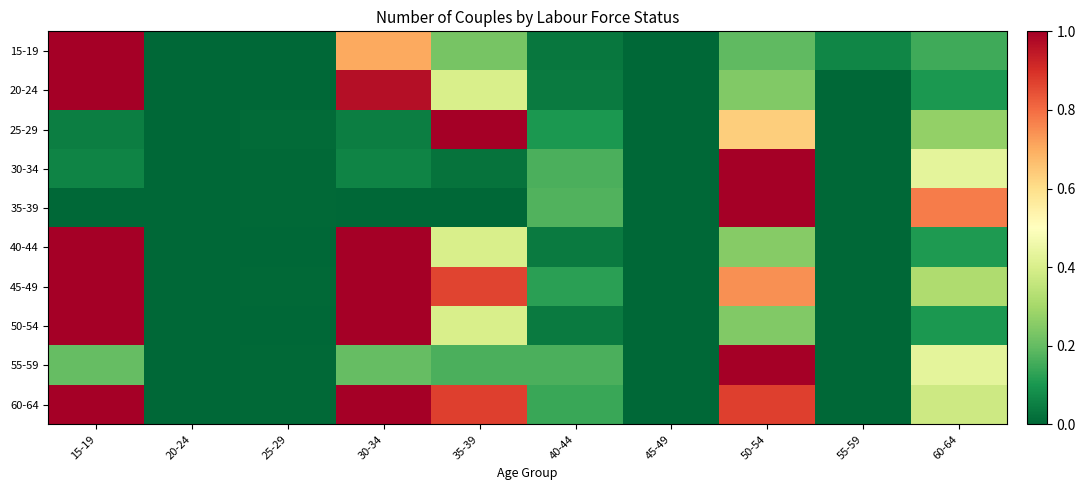

Reading left to right, what are all the values shown in this chart?

15-19: 15-19=1.0	20-24=0.0	25-29=0.0	30-34=0.7	35-39=0.2	40-44=0.0	45-49=0.0	50-54=0.2	55-59=0.1	60-64=0.2
20-24: 15-19=1.0	20-24=0.0	25-29=0.0	30-34=1.0	35-39=0.4	40-44=0.0	45-49=0.0	50-54=0.2	55-59=0.0	60-64=0.1
25-29: 15-19=0.0	20-24=0.0	25-29=0.0	30-34=0.1	35-39=1.0	40-44=0.1	45-49=0.0	50-54=0.6	55-59=0.0	60-64=0.3
30-34: 15-19=0.1	20-24=0.0	25-29=0.0	30-34=0.1	35-39=0.0	40-44=0.2	45-49=0.0	50-54=1.0	55-59=0.0	60-64=0.4
35-39: 15-19=0.0	20-24=0.0	25-29=0.0	30-34=0.0	35-39=0.0	40-44=0.2	45-49=0.0	50-54=1.0	55-59=0.0	60-64=0.8
40-44: 15-19=1.0	20-24=0.0	25-29=0.0	30-34=1.0	35-39=0.4	40-44=0.0	45-49=0.0	50-54=0.3	55-59=0.0	60-64=0.1
45-49: 15-19=1.0	20-24=0.0	25-29=0.0	30-34=1.0	35-39=0.9	40-44=0.1	45-49=0.0	50-54=0.7	55-59=0.0	60-64=0.3
50-54: 15-19=1.0	20-24=0.0	25-29=0.0	30-34=1.0	35-39=0.4	40-44=0.0	45-49=0.0	50-54=0.2	55-59=0.0	60-64=0.1
55-59: 15-19=0.2	20-24=0.0	25-29=0.0	30-34=0.2	35-39=0.2	40-44=0.2	45-49=0.0	50-54=1.0	55-59=0.0	60-64=0.4
60-64: 15-19=1.0	20-24=0.0	25-29=0.0	30-34=1.0	35-39=0.9	40-44=0.1	45-49=0.0	50-54=0.9	55-59=0.0	60-64=0.4